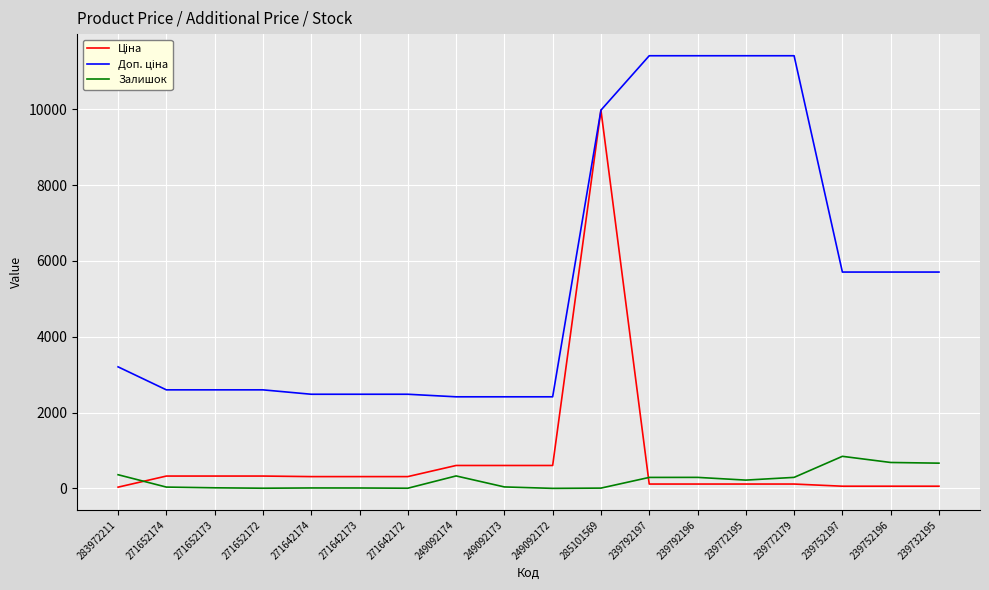

Is it true that Залишок equals 290.0 at 239772179?

True